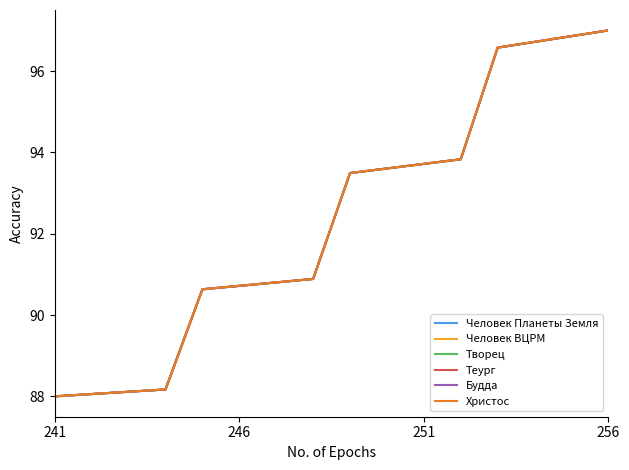

Count the number of categories in the chart.

16